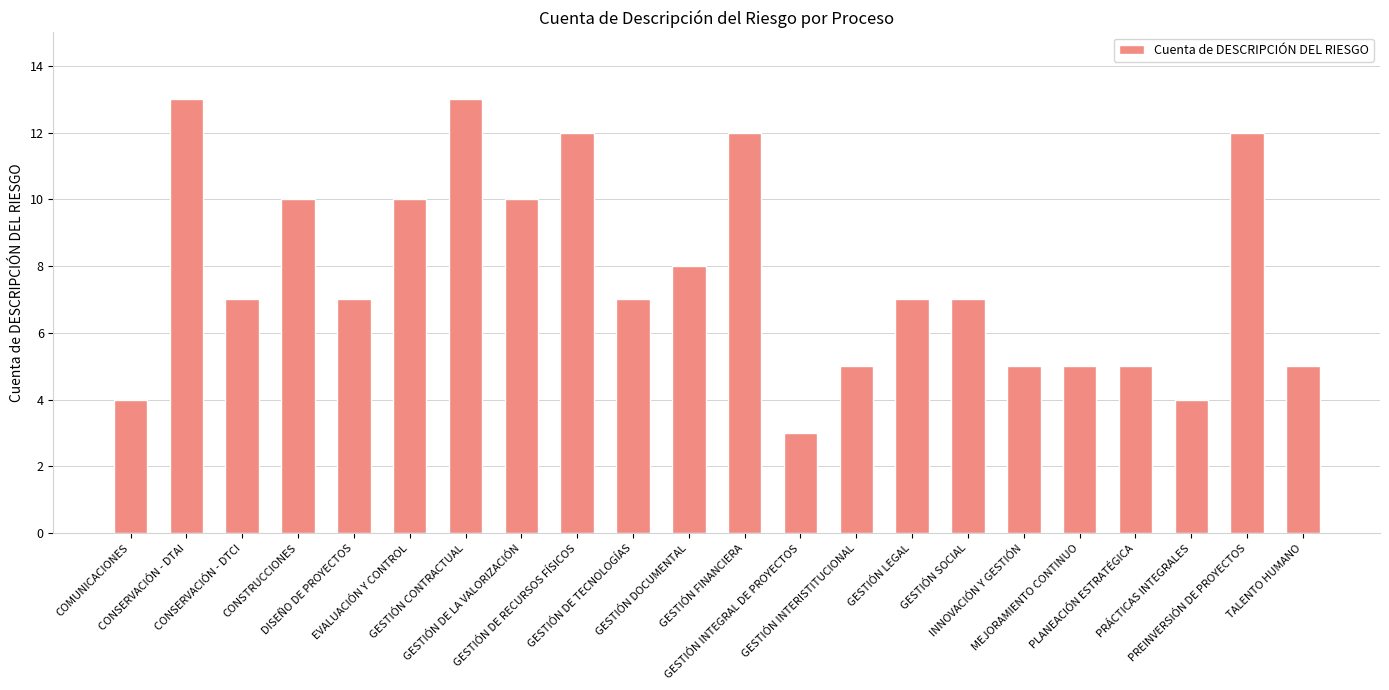

What is the smallest value displayed?

3